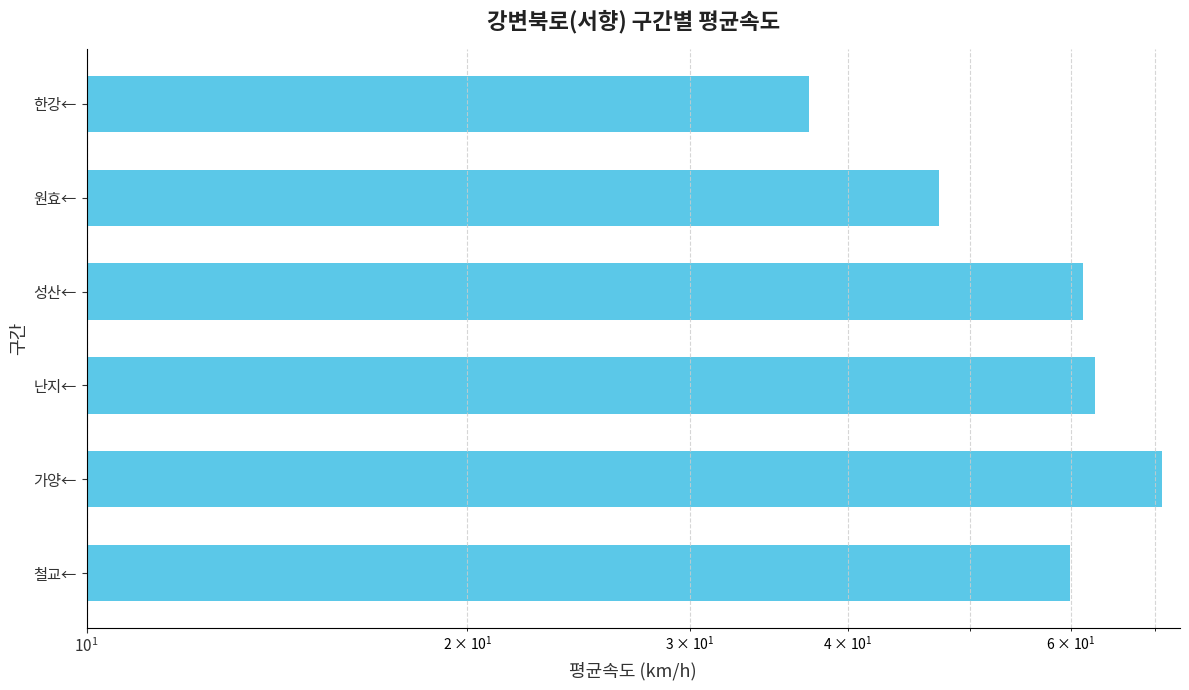

What is the difference between the maximum and minimum values?

33.7